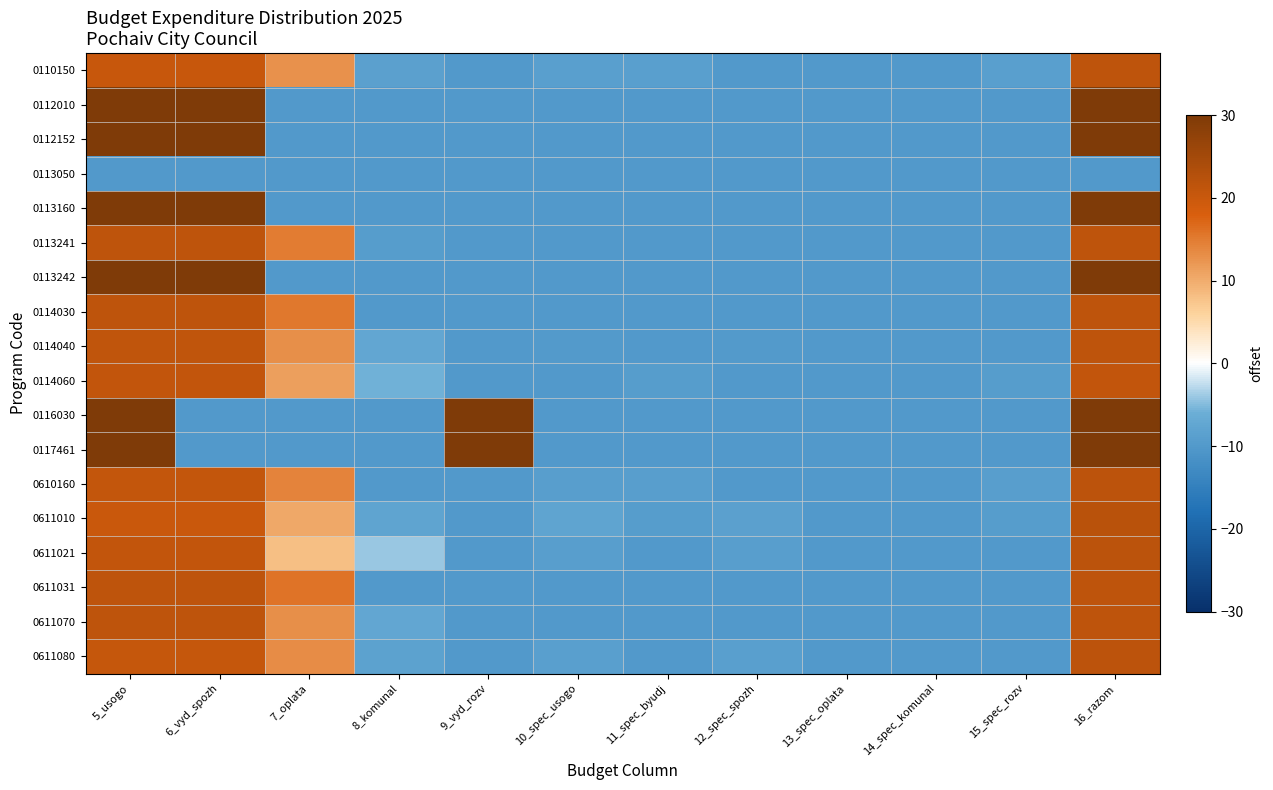

At which category is the sum across all series the highest?

16_razom